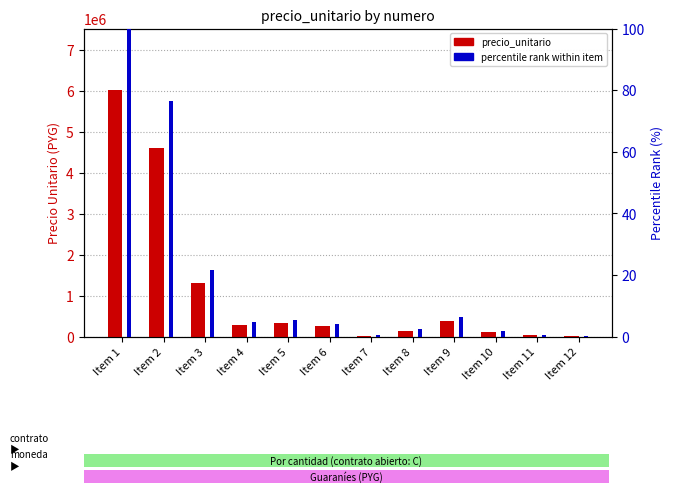

Which series has the largest total across all categories?

precio_unitario